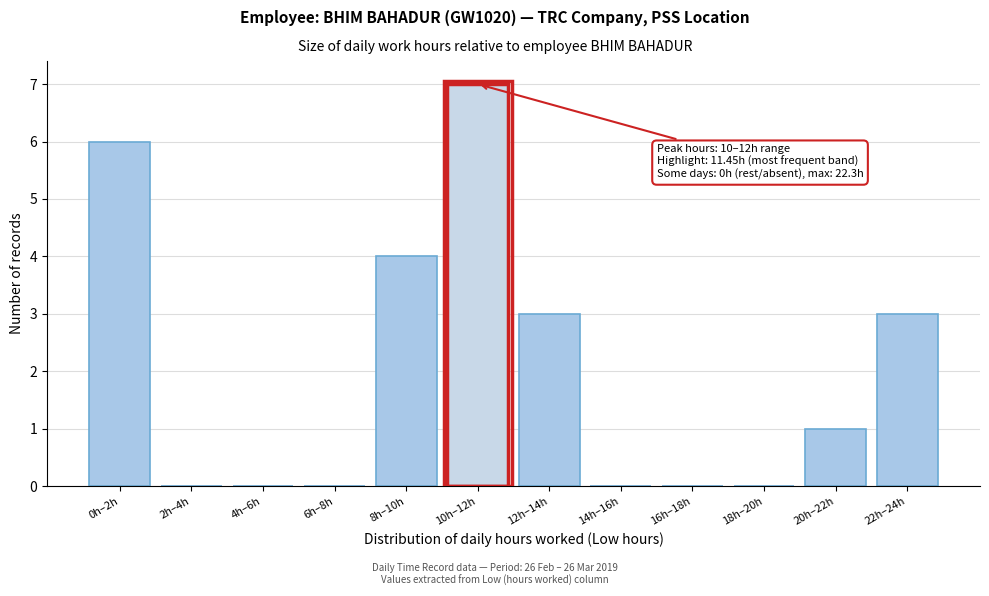

Reading left to right, extract all data points from this chart.

0h–2h=6	2h–4h=0	4h–6h=0	6h–8h=0	8h–10h=4	10h–12h=7	12h–14h=3	14h–16h=0	16h–18h=0	18h–20h=0	20h–22h=1	22h–24h=3